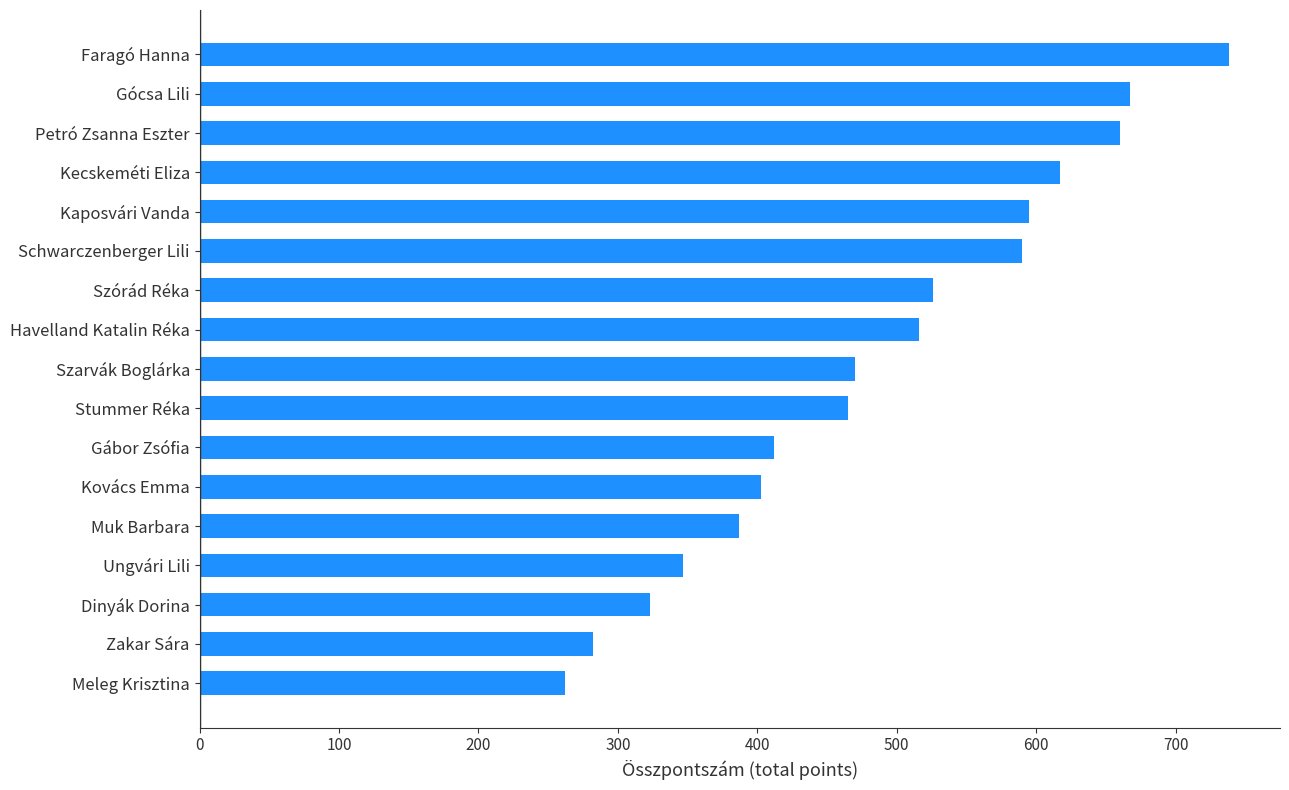

What is the ratio of the value at Petró Zsanna Eszter to the value at Schwarczenberger Lili?

1.1